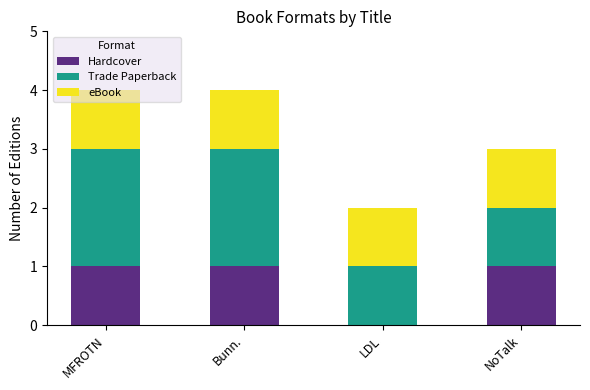

The Hardcover series shows 1 at MFROTN. True or false?

True